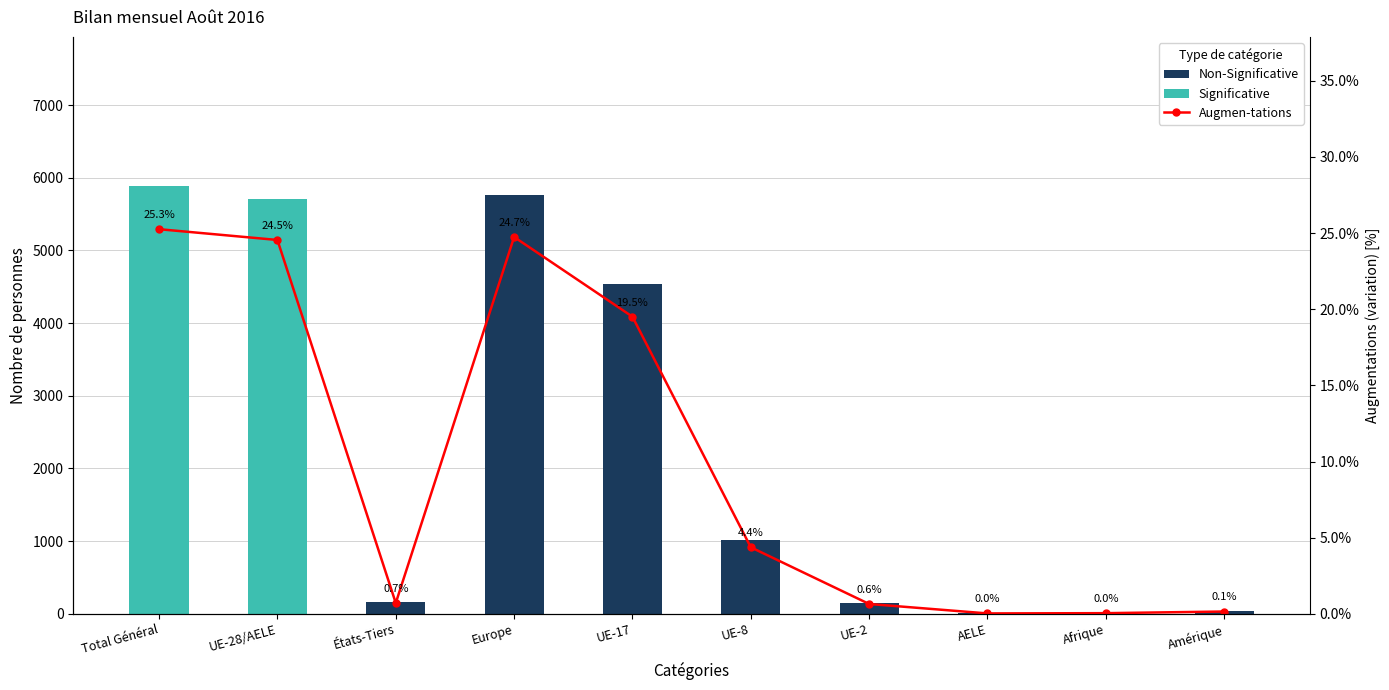

Rank the series by their maximum value, from highest to lowest.

Total entrées (afflux), Augmen-tations